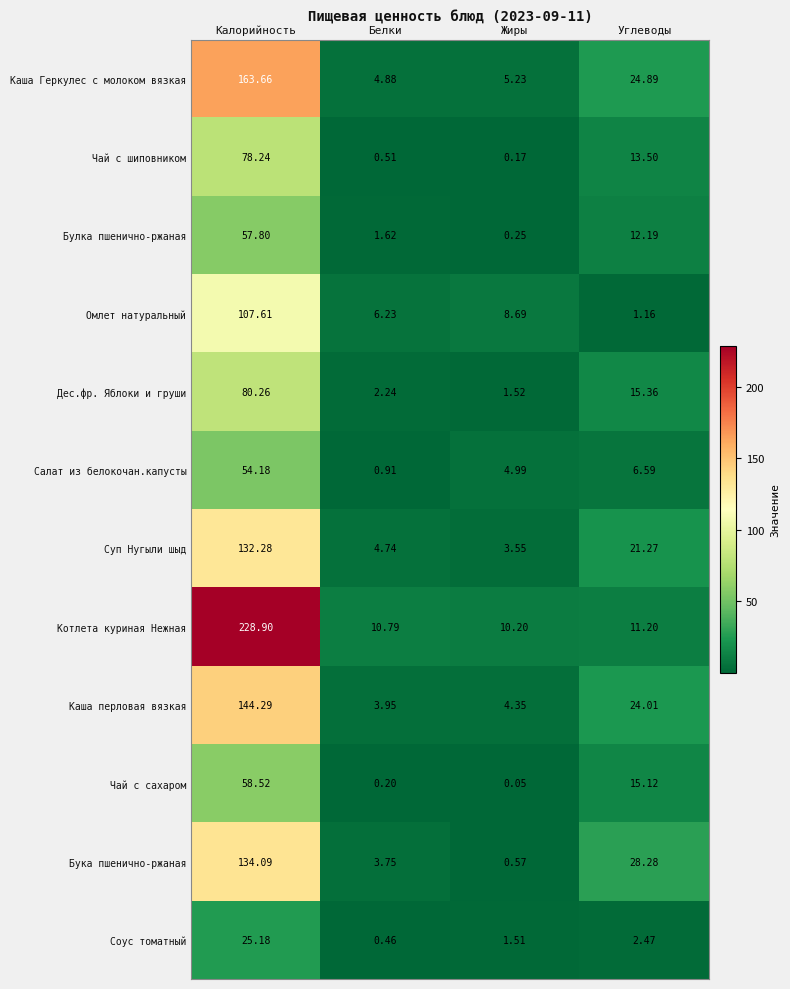

At which label does Котлета куриная Нежная first exceed 11?

Калорийность